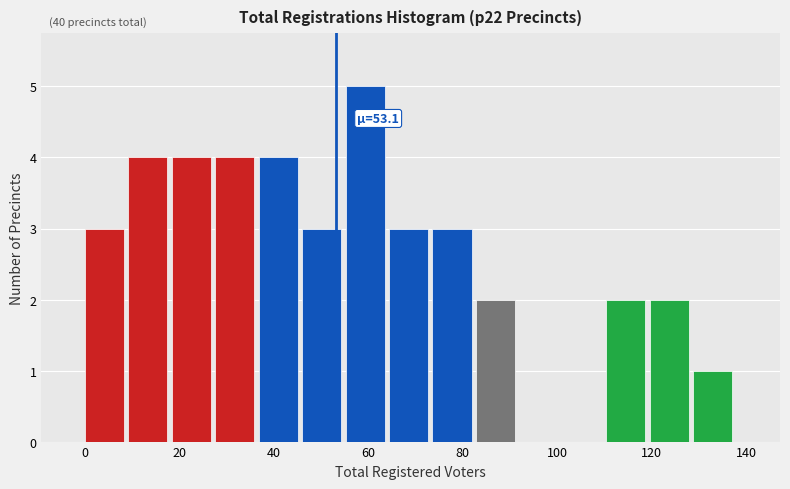

Which range on the x-axis has the tallest bar?

55.2 to 64.4